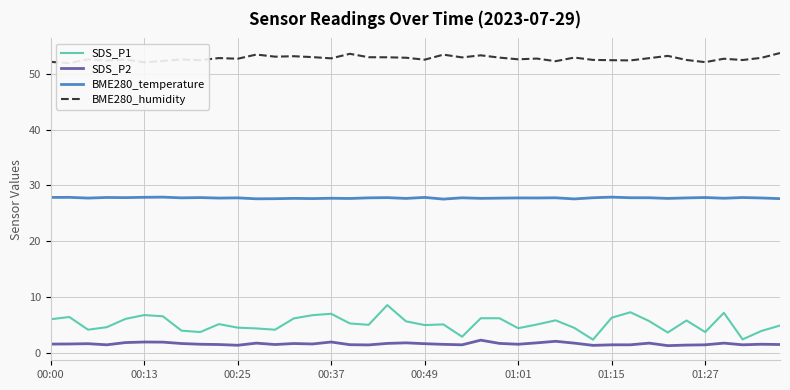

Is it true that SDS_P1 equals 3.8 at 01:27?

True